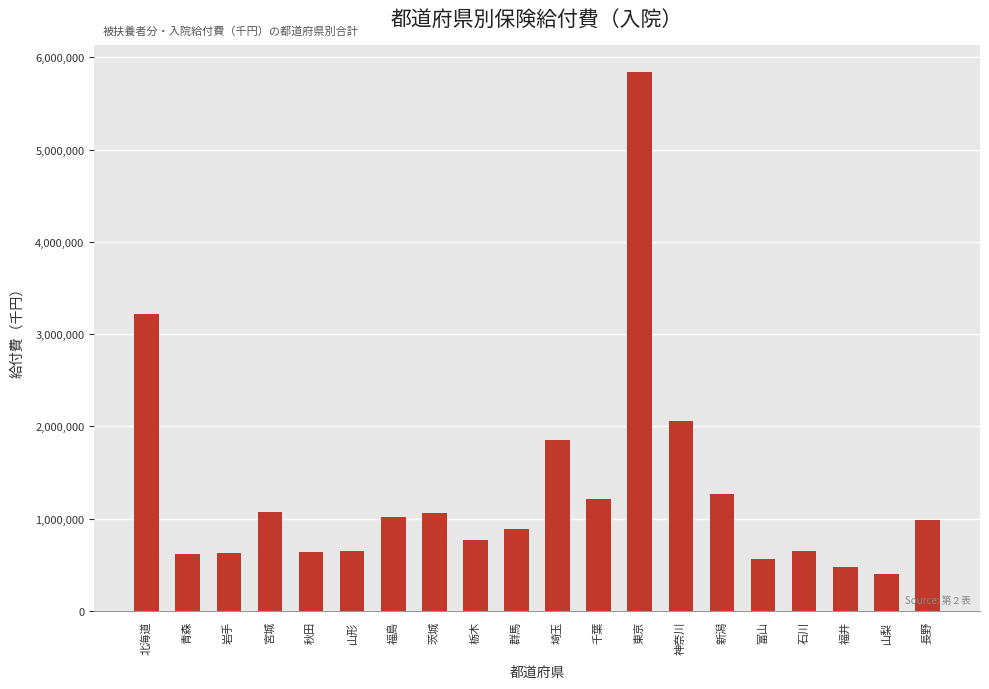

Count the number of values greater than 987042.

10